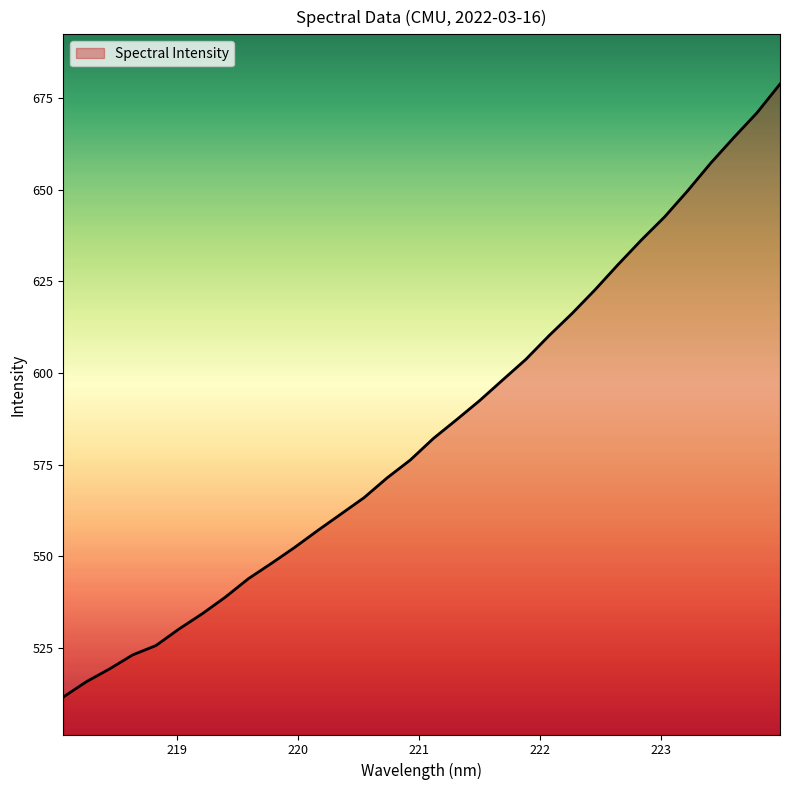

What is the maximum value shown in the chart?

678.9